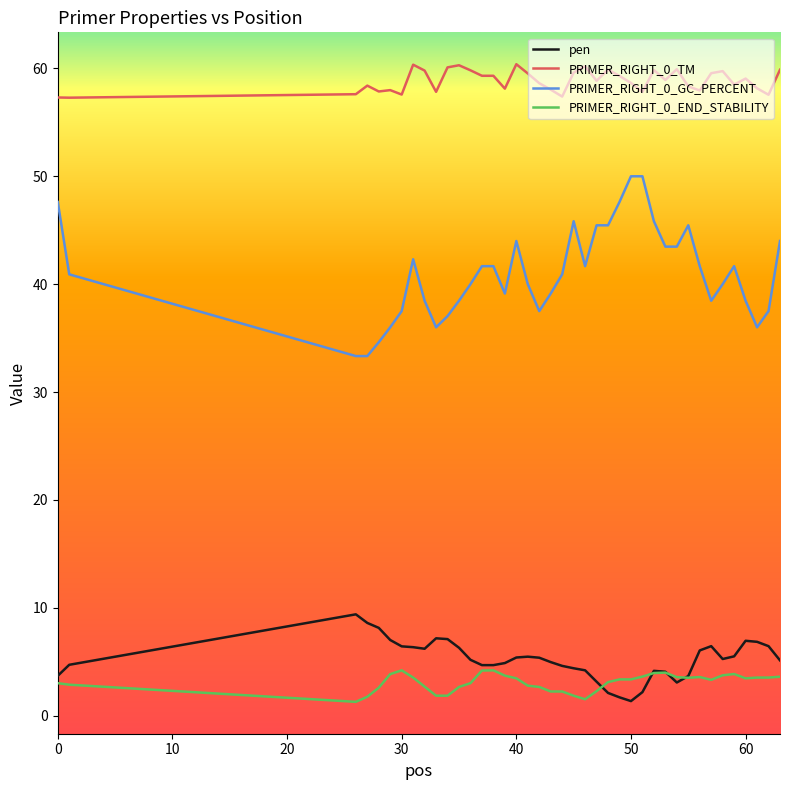

Which series has the largest total across all categories?

PRIMER_RIGHT_0_TM